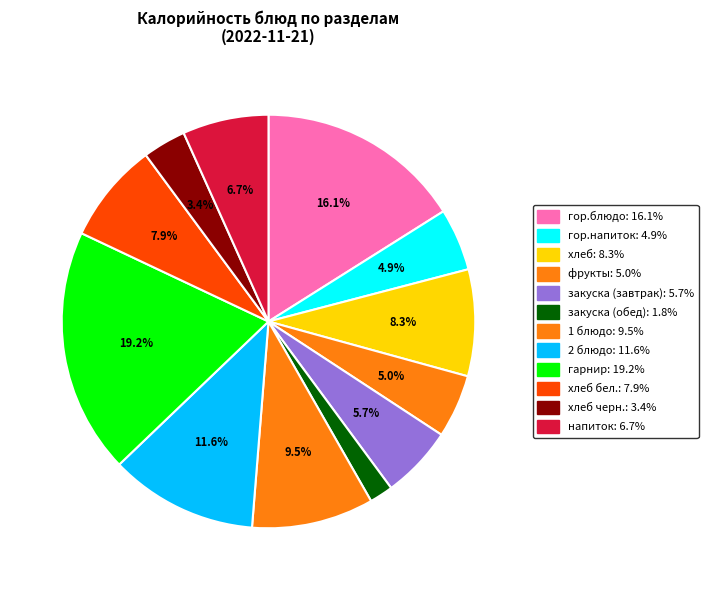

Rank the categories by value from lowest to highest.

закуска (обед), хлеб черн., гор.напиток, фрукты, закуска (завтрак), напиток, хлеб бел., хлеб, 1 блюдо, 2 блюдо, гор.блюдо, гарнир